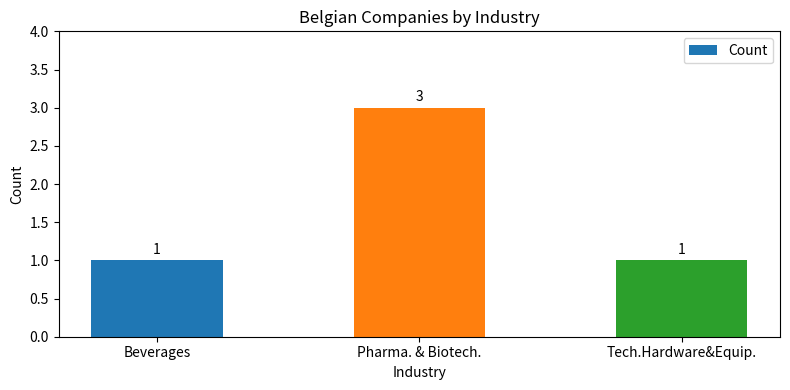

The chart shows a value of 1 at Tech.Hardware&Equip.. True or false?

True